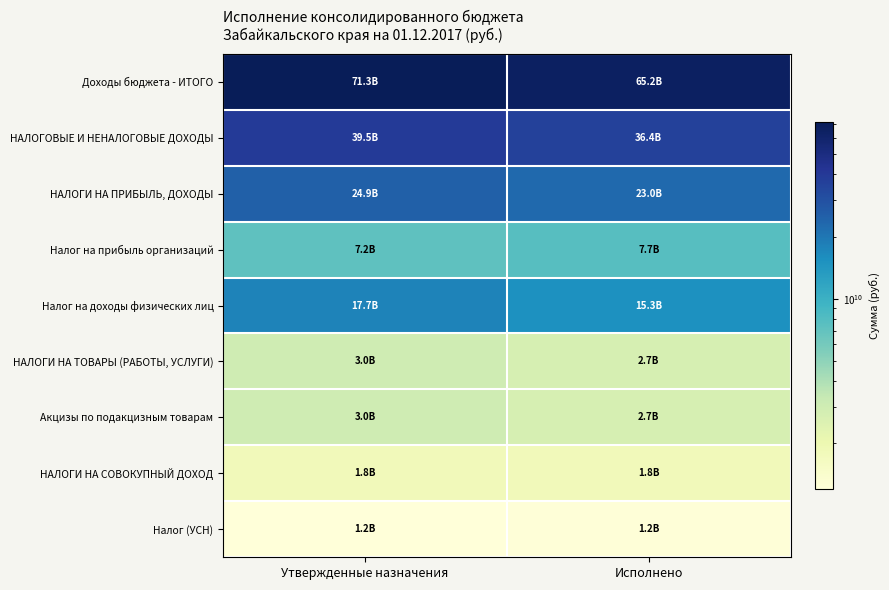

Which series has the widest spread of values?

Доходы бюджета - ИТОГО